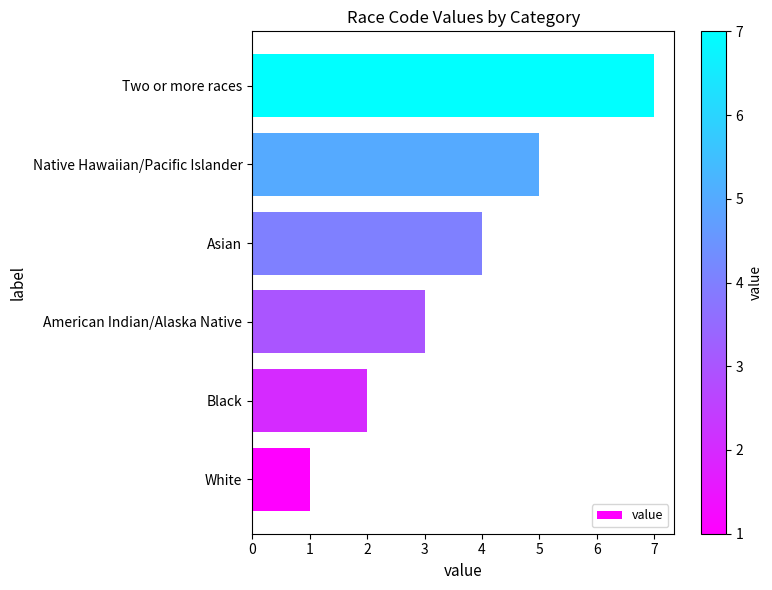

What is the average value?

4